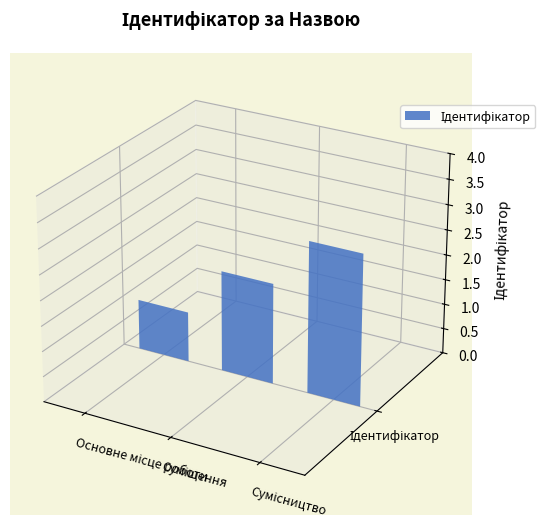

What is the greatest value displayed?

3